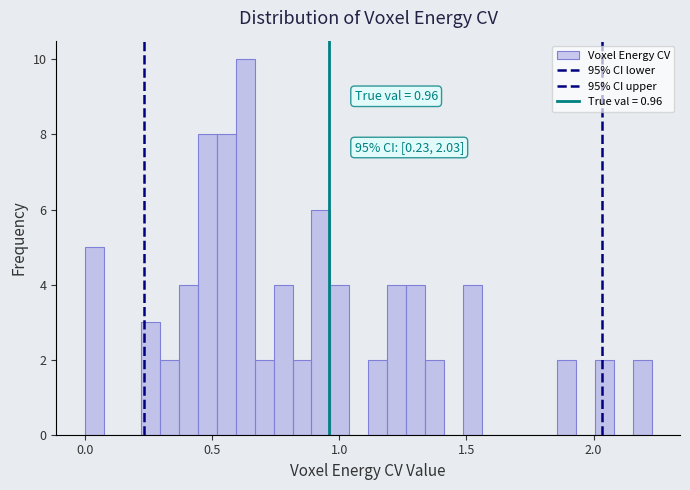

Around what value on the x-axis is the tallest bar? Give the approximate position of its centre, as read against the axis.

0.65